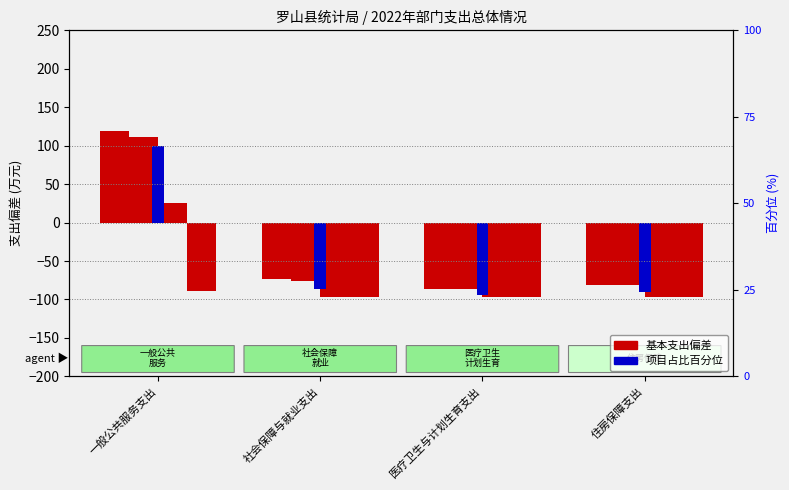

What position from the right is 一般公共服务支出?

4